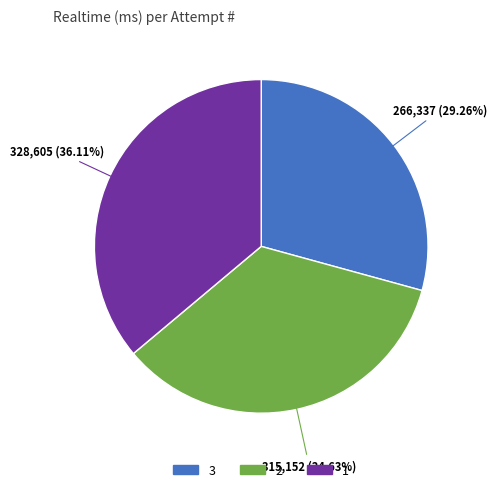

The 2 slice represents 26% of the pie. True or false?

False